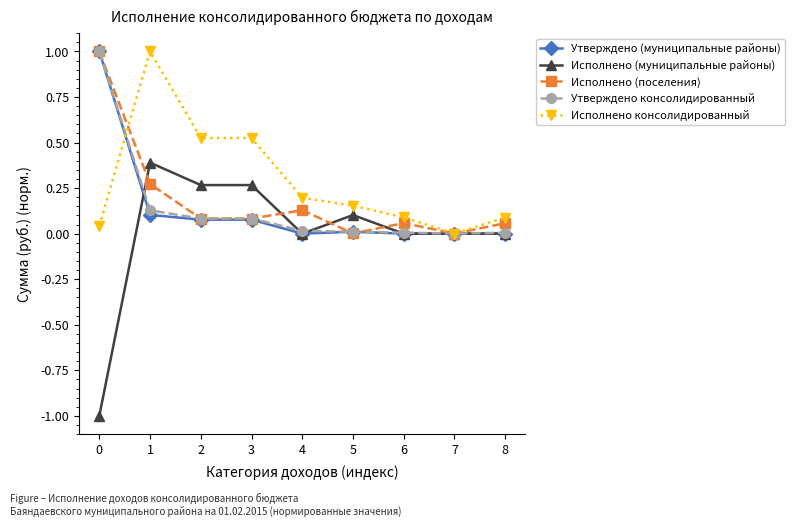

The Исполнено (муниципальные районы) series shows -0.6 at 0. True or false?

False